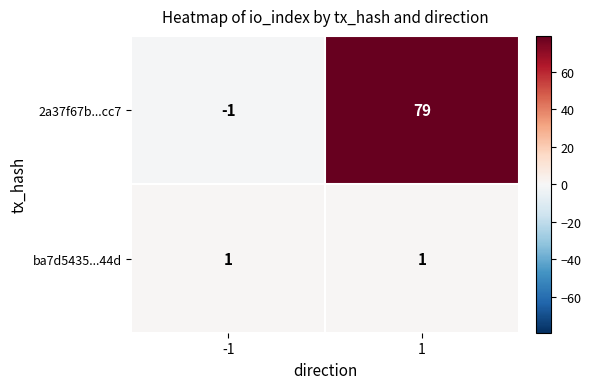

What is the difference between the 2a37f67b...cc7 values at 1 and -1?

80